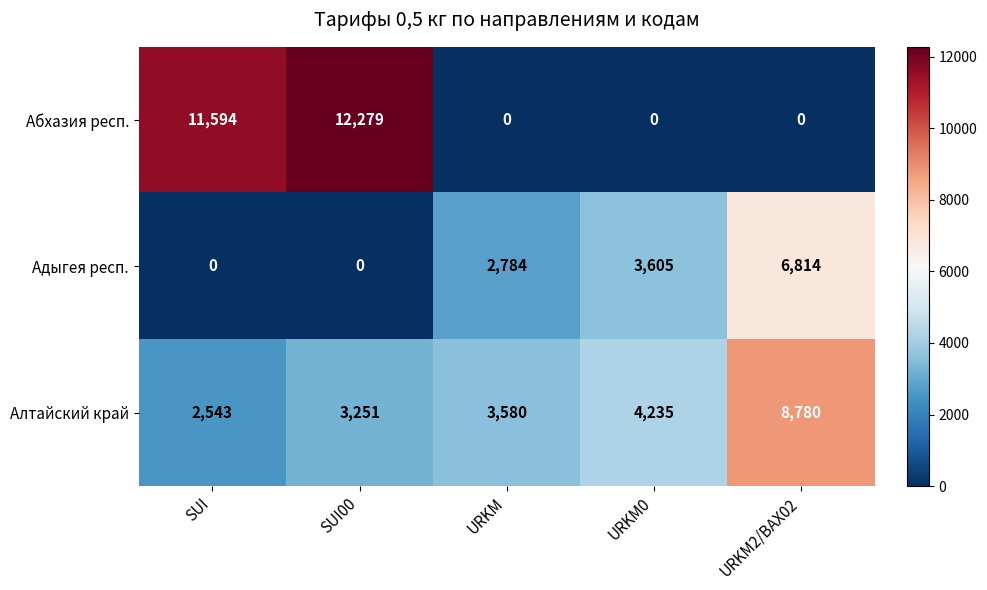

What is the maximum value for Алтайский край?

8780